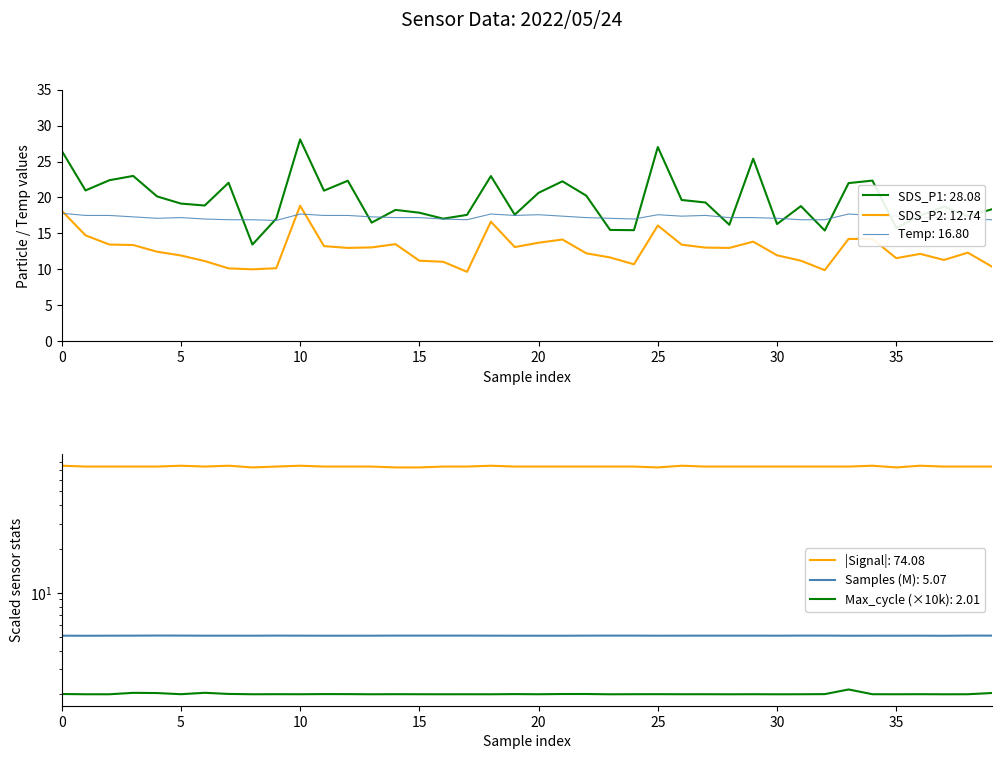

Where is SDS_P2 nearest to the value 14?

21